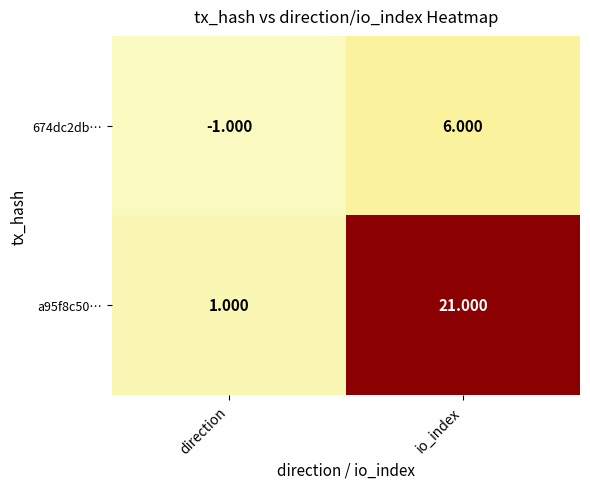

At io_index, list the series in order from largest to smallest.

a95f8c50…, 674dc2db…